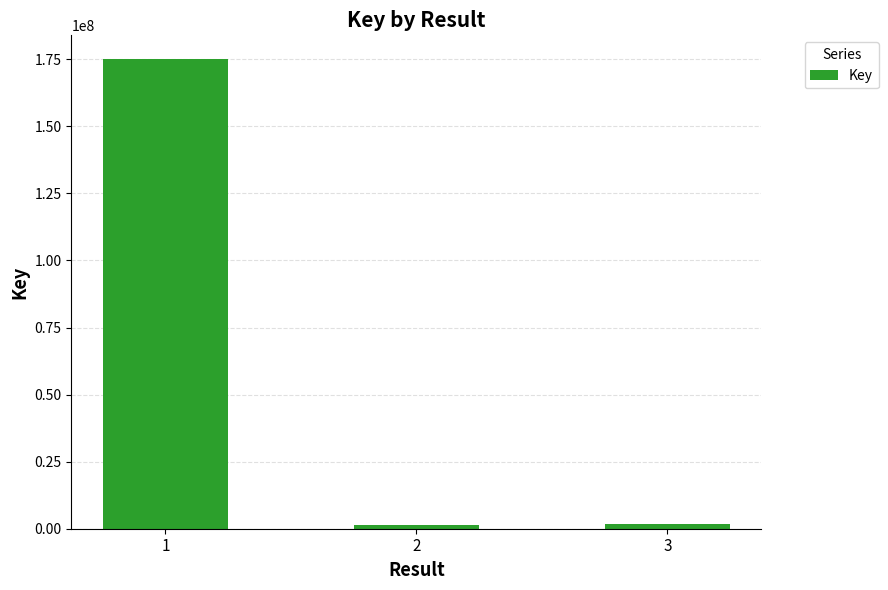

What is the value of the 3rd bar from the left?

1933928